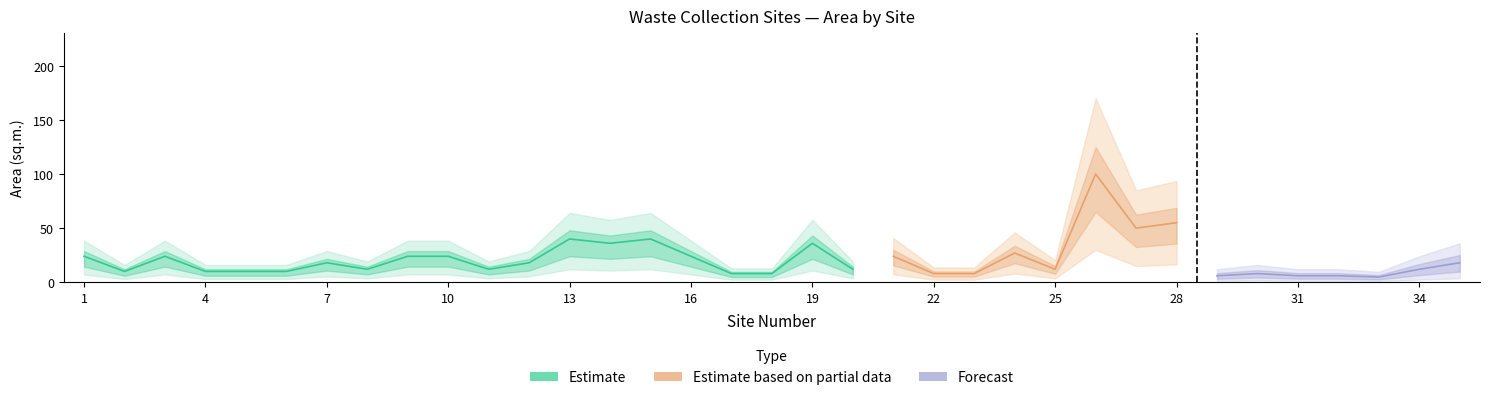

Where is the first local maximum for X_coord?

3